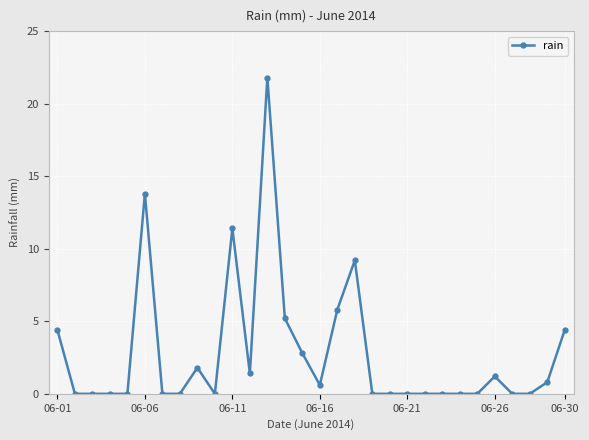

What is the greatest value displayed?

21.8